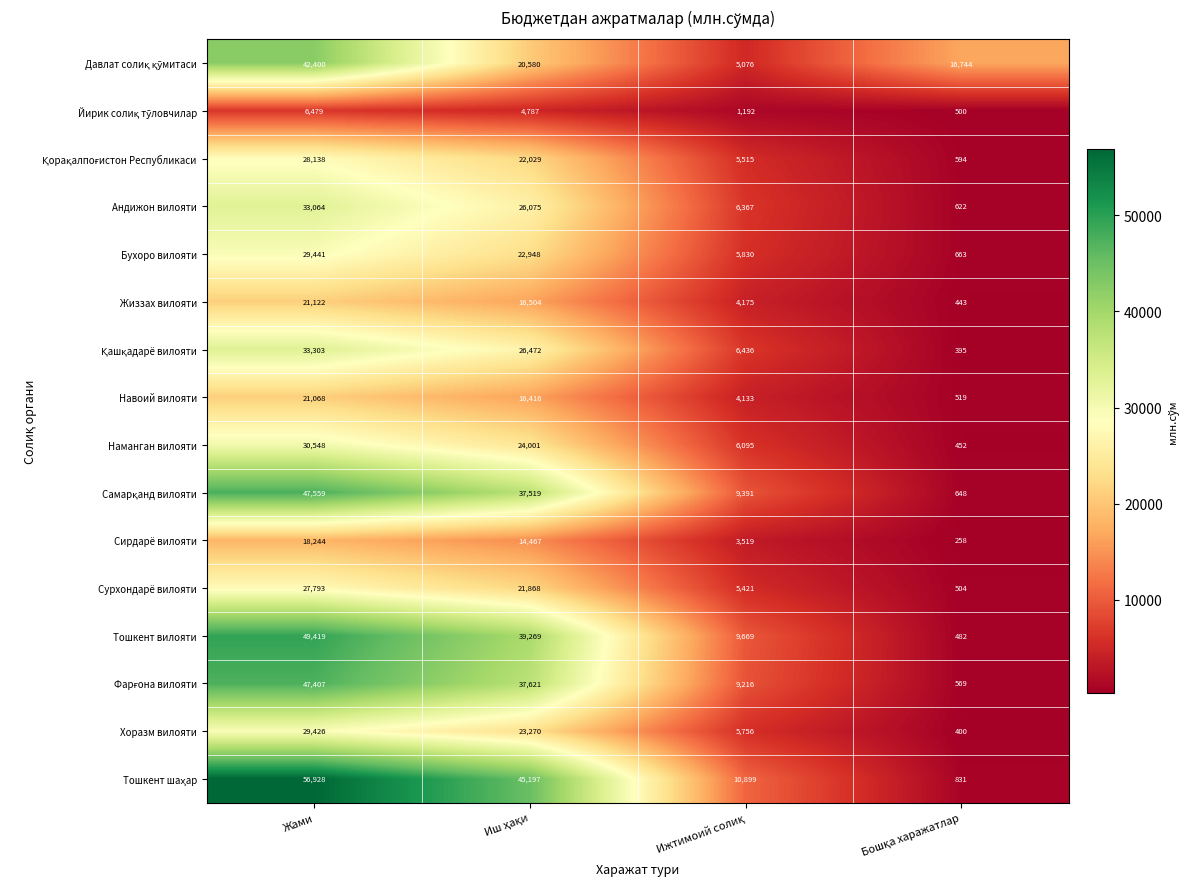

Count the number of data series in this chart.

16